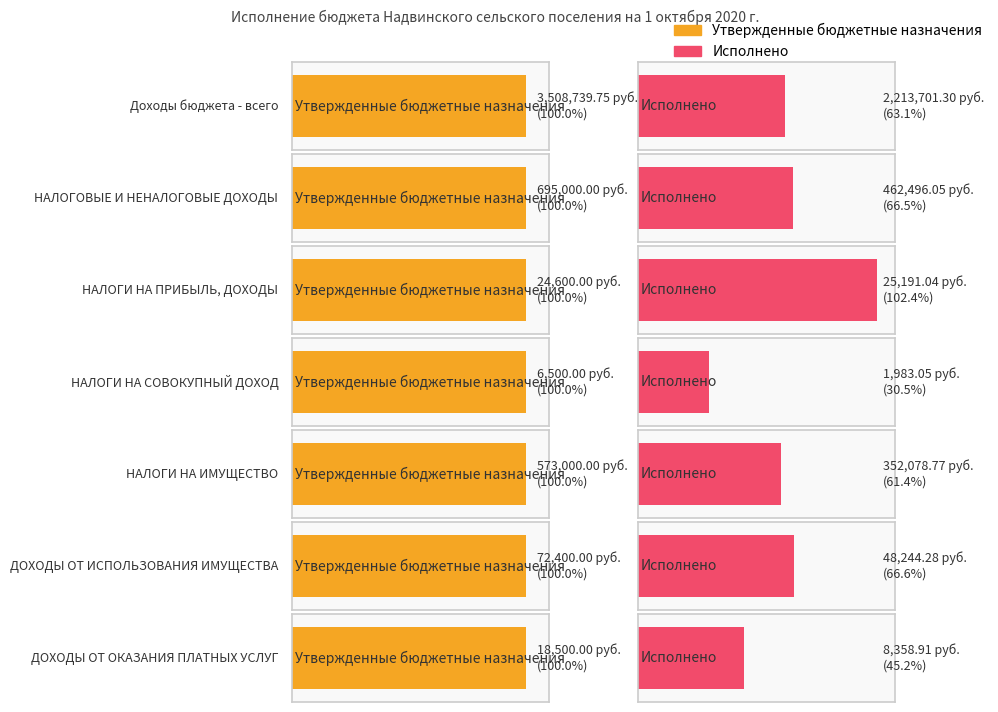

How many bars are there in total?

14